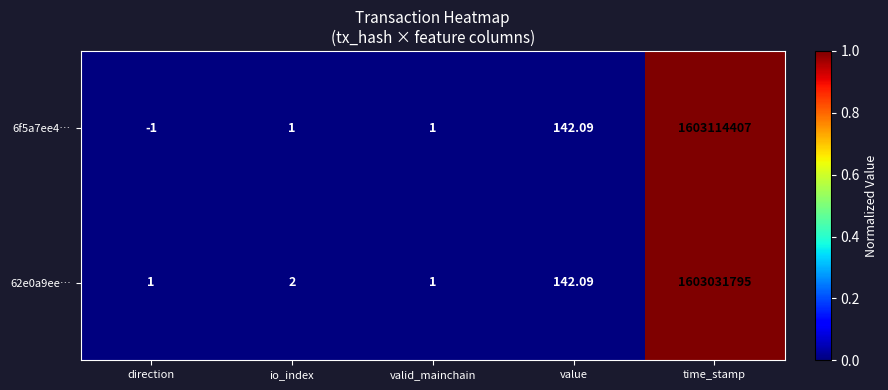

Where is 62e0a9ee… nearest to the value 801515898?

value